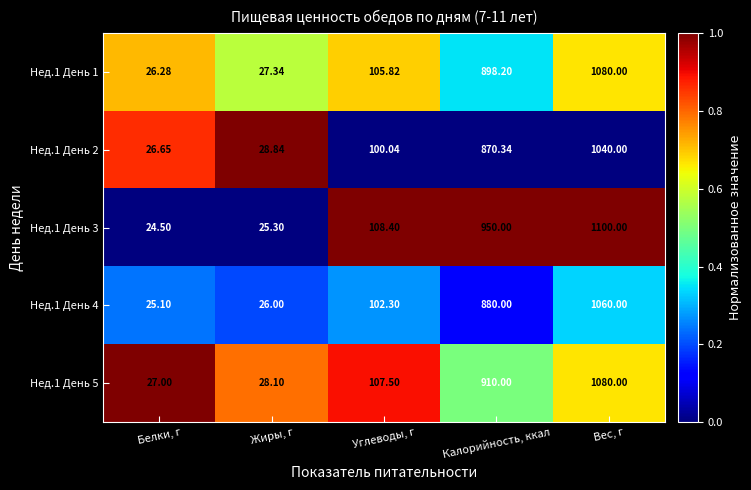

At which label is Нед.1 День 4 closest to 542?

Калорийность, ккал